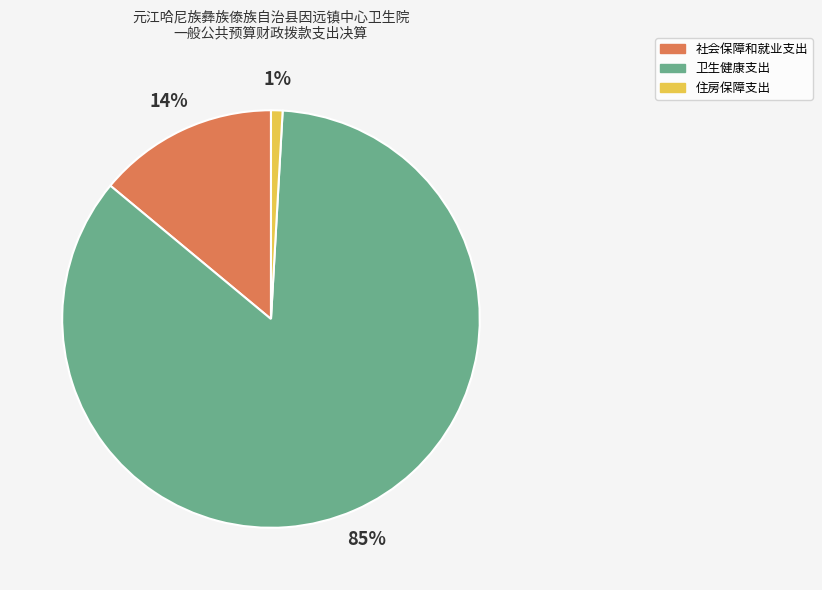

What is the ratio of the value at 住房保障支出 to the value at 社会保障和就业支出?

0.1